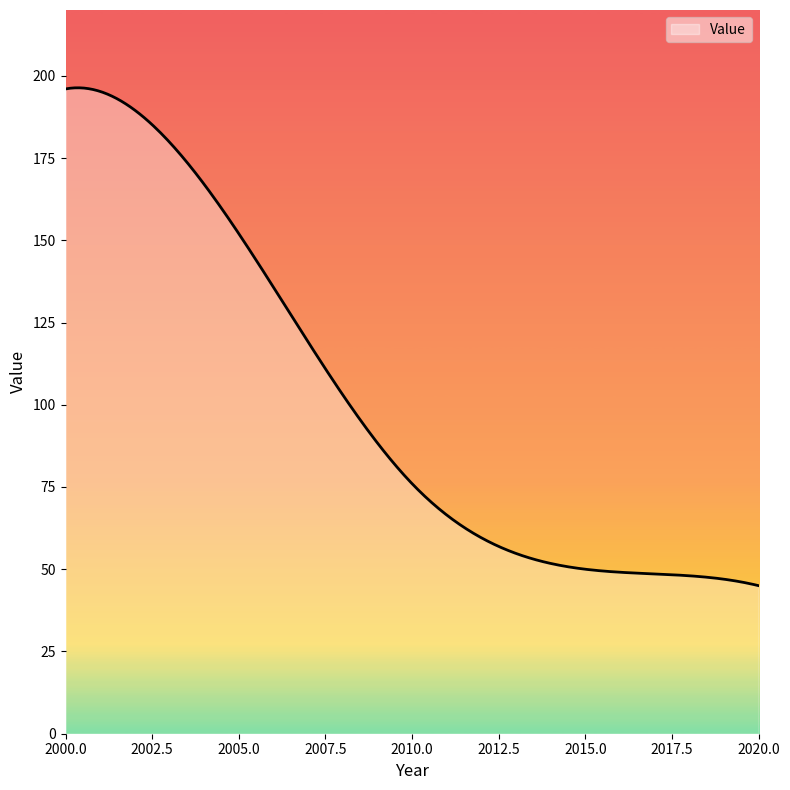

What is the difference between the maximum and minimum values?

151.4